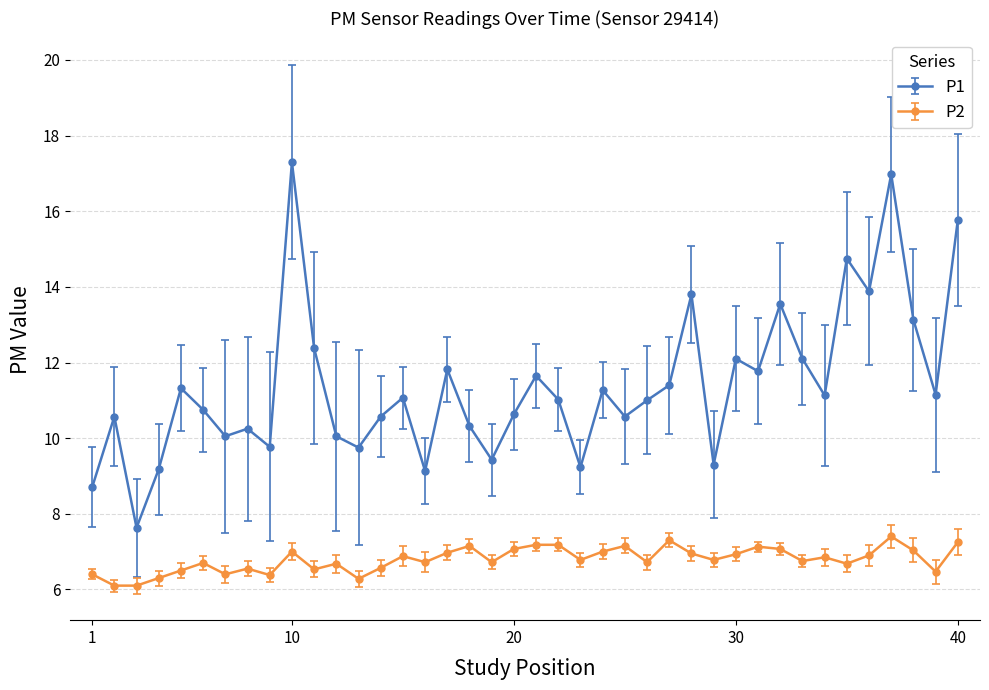

What are all the series names shown in the legend?

P1, P2